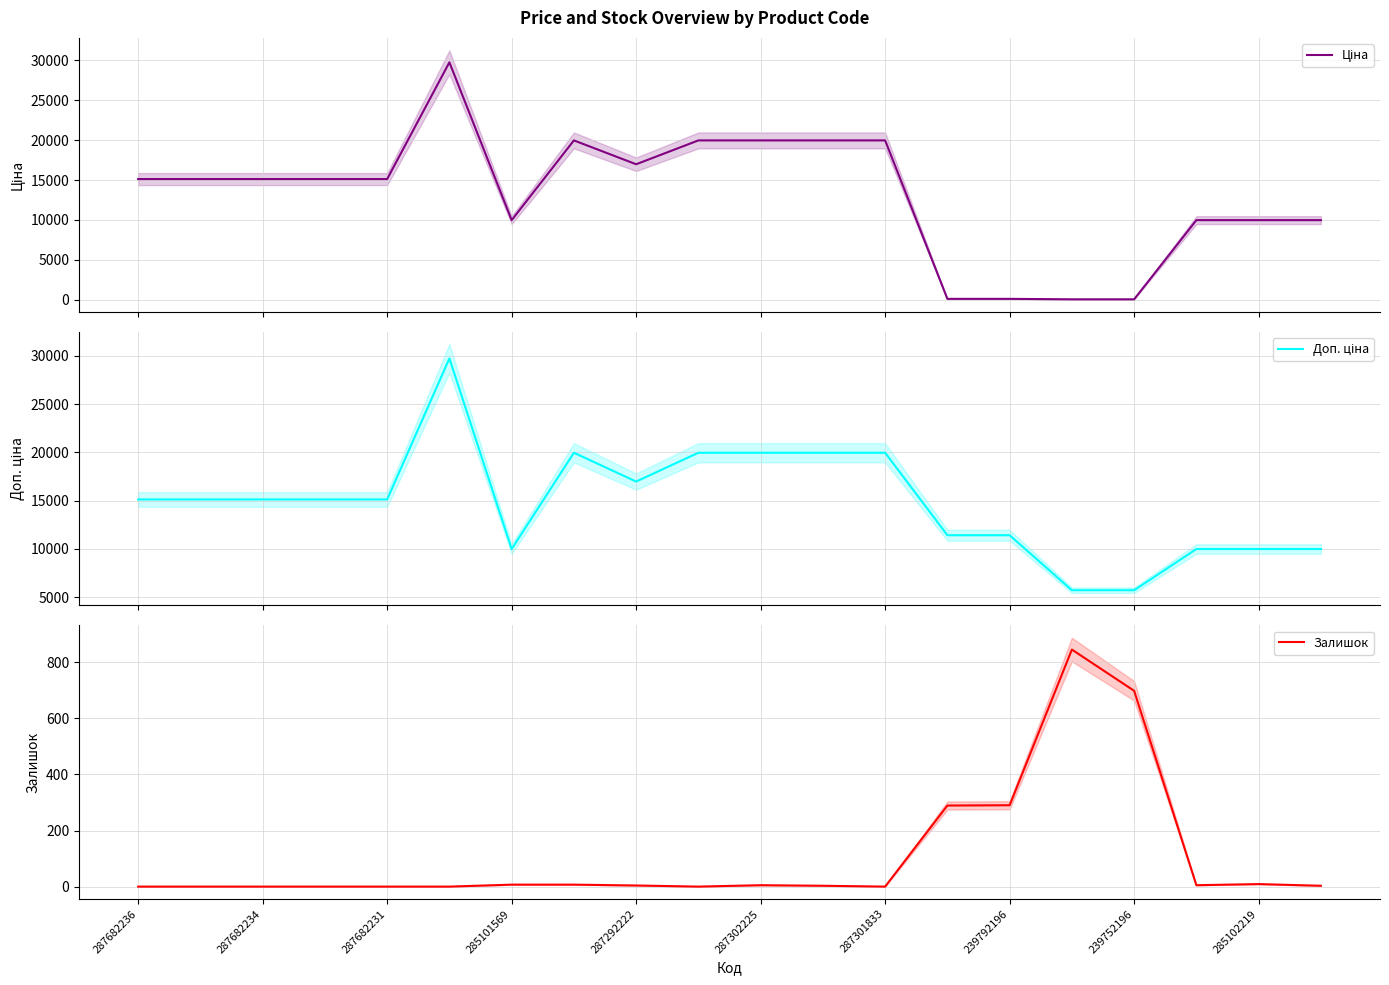

True or false: Залишок and Доп. ціна cross at least once.

False